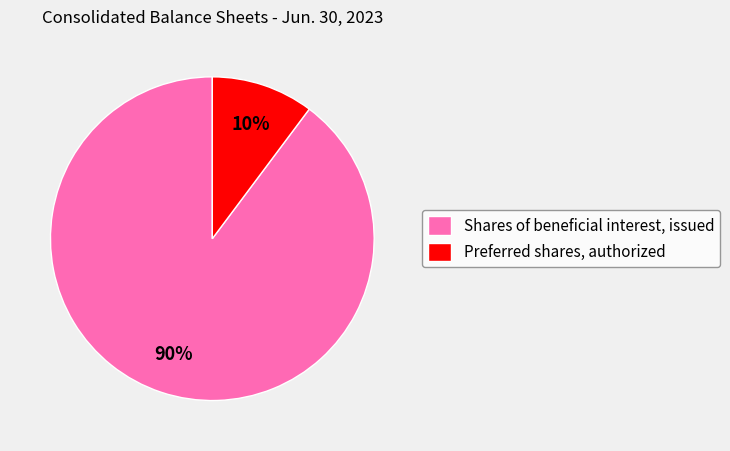

Do Preferred shares, authorized and Shares of beneficial interest, issued together represent more than half of the pie?

Yes